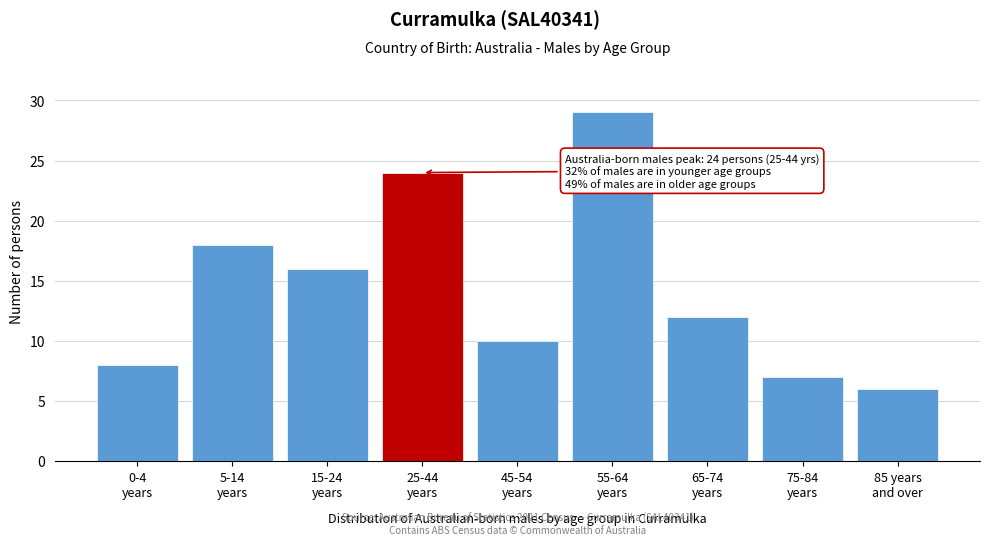

Reading left to right, extract all data points from this chart.

8	18	16	24	10	29	12	7	6